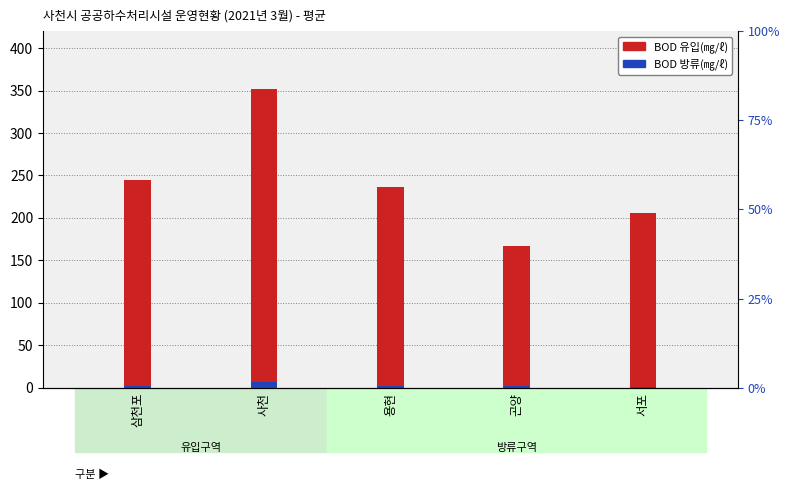

What is the sum of all BOD 방류(㎎/ℓ) values?

13.8